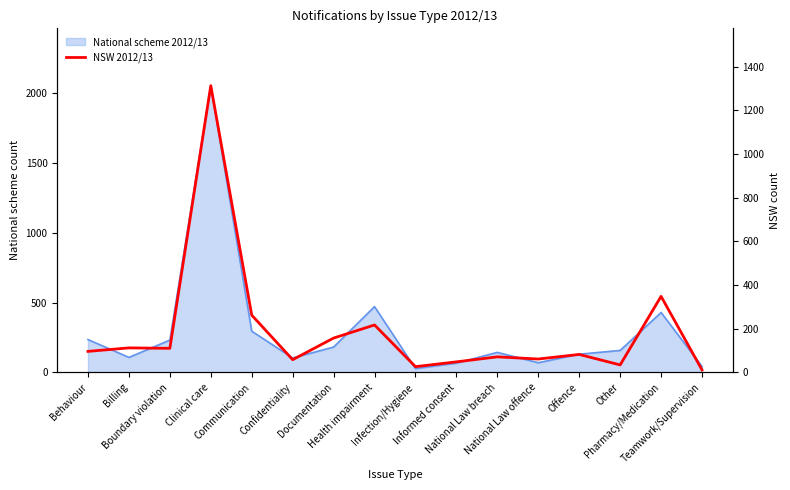

What is the label of the 10th point from the right?

Documentation